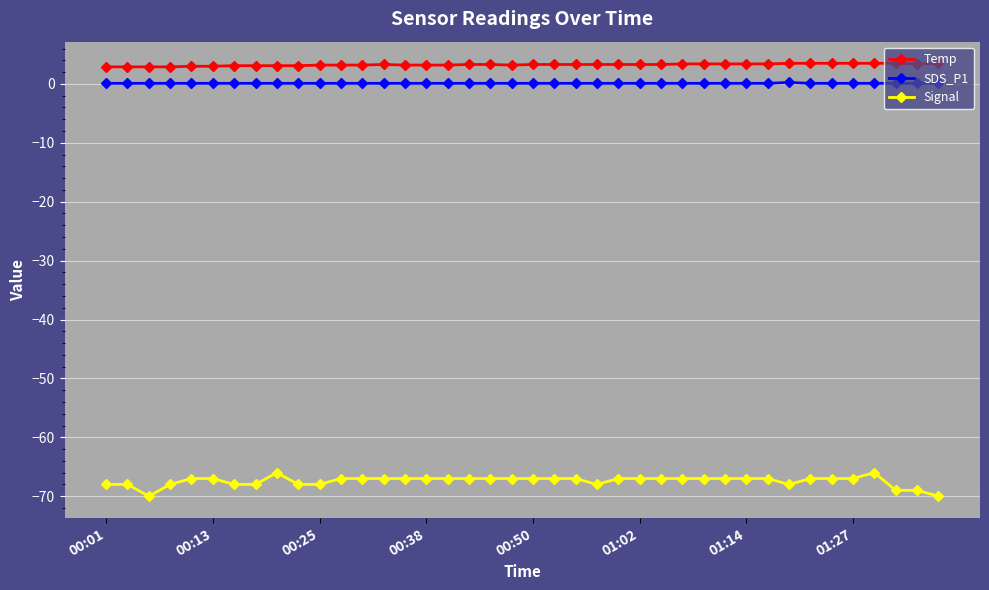

What is the smallest value displayed?

-70.0